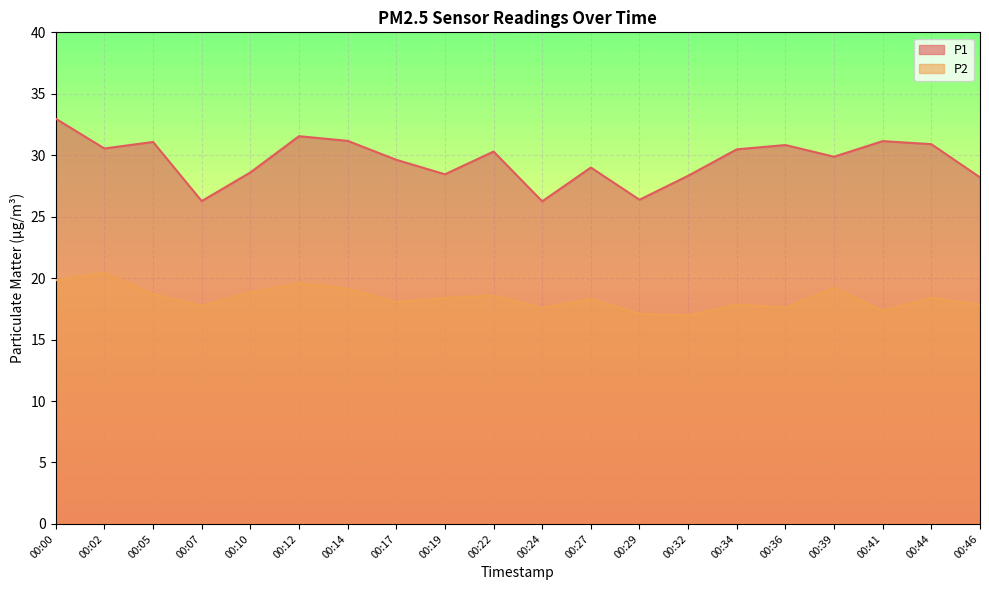

List the labels in order of P1 value, smallest first.

00:24, 00:07, 00:29, 00:46, 00:32, 00:19, 00:10, 00:27, 00:17, 00:39, 00:22, 00:34, 00:02, 00:36, 00:44, 00:05, 00:41, 00:14, 00:12, 00:00